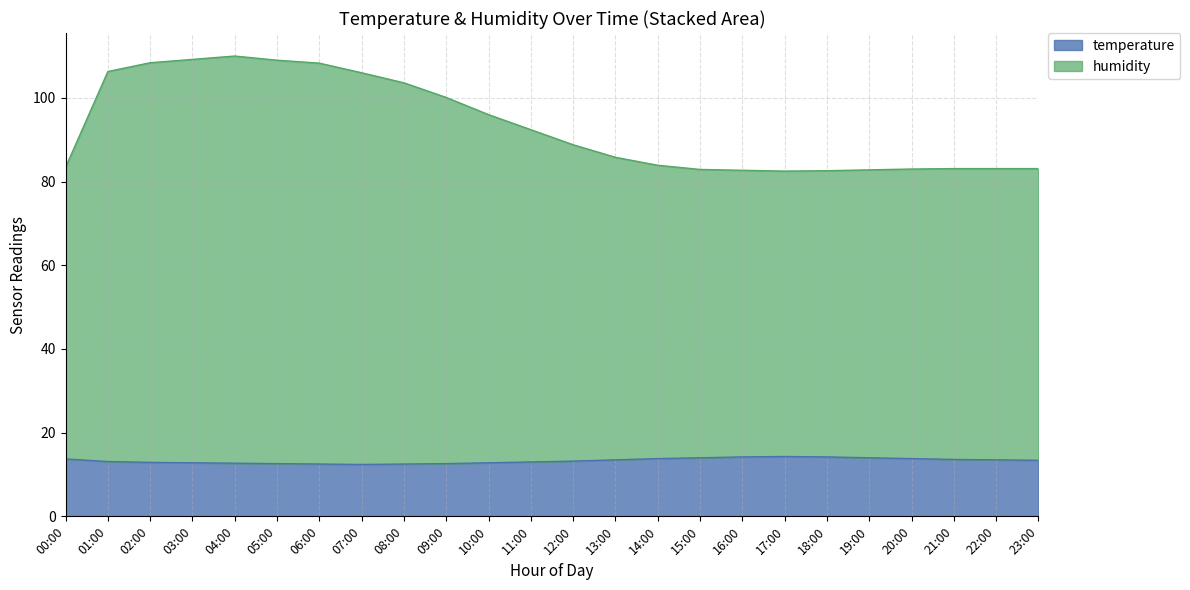

Which label corresponds to the largest value in the chart?

04:00